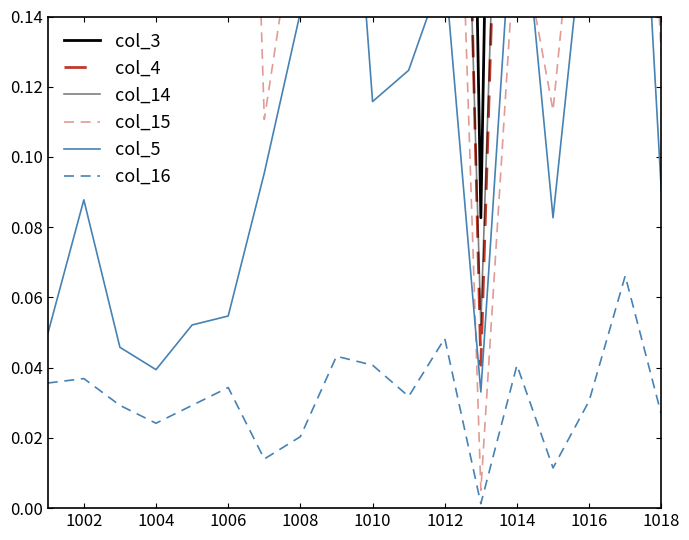

Rank the series at 1012 from lowest to highest value.

col_16, col_5, col_15, col_14, col_4, col_3